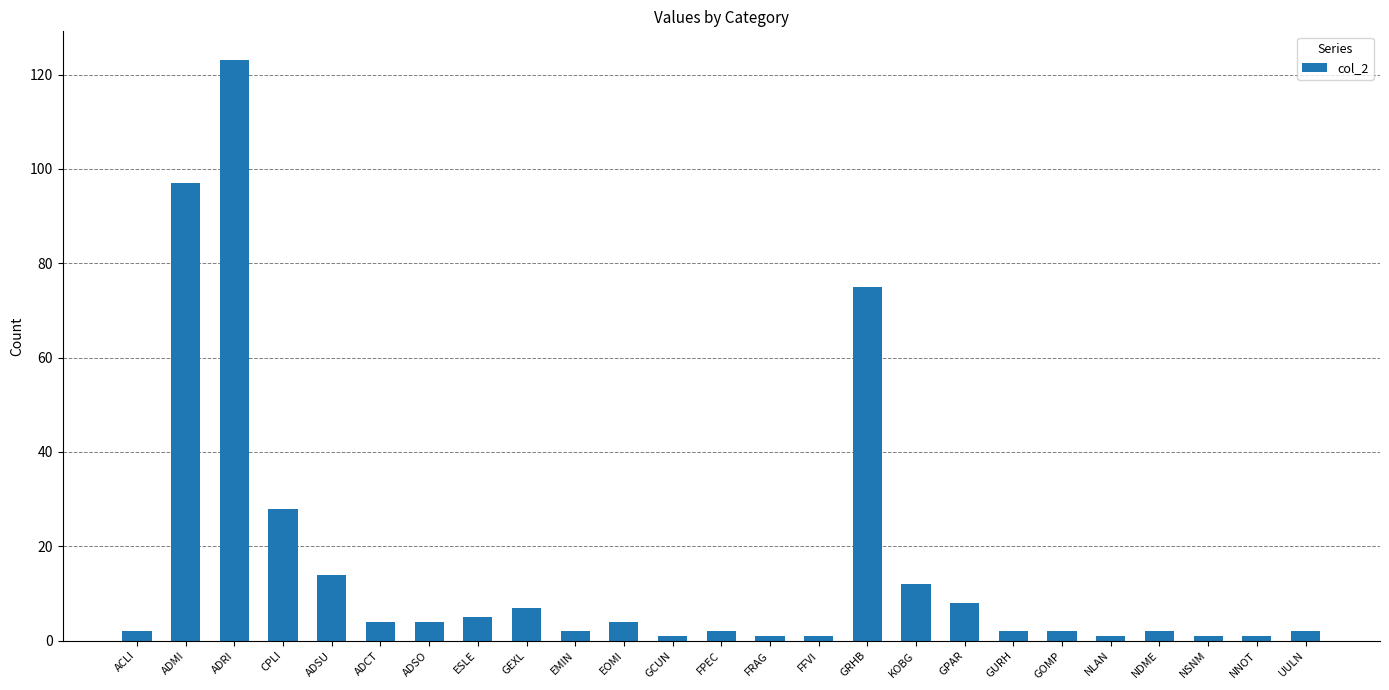

What is the difference between the second highest and second lowest values?

96